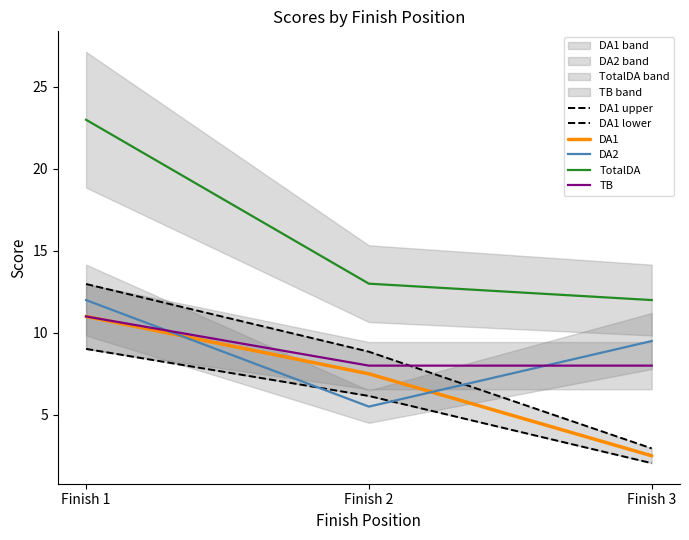

Which has a higher value, Finish 1 or Finish 2?

Finish 1